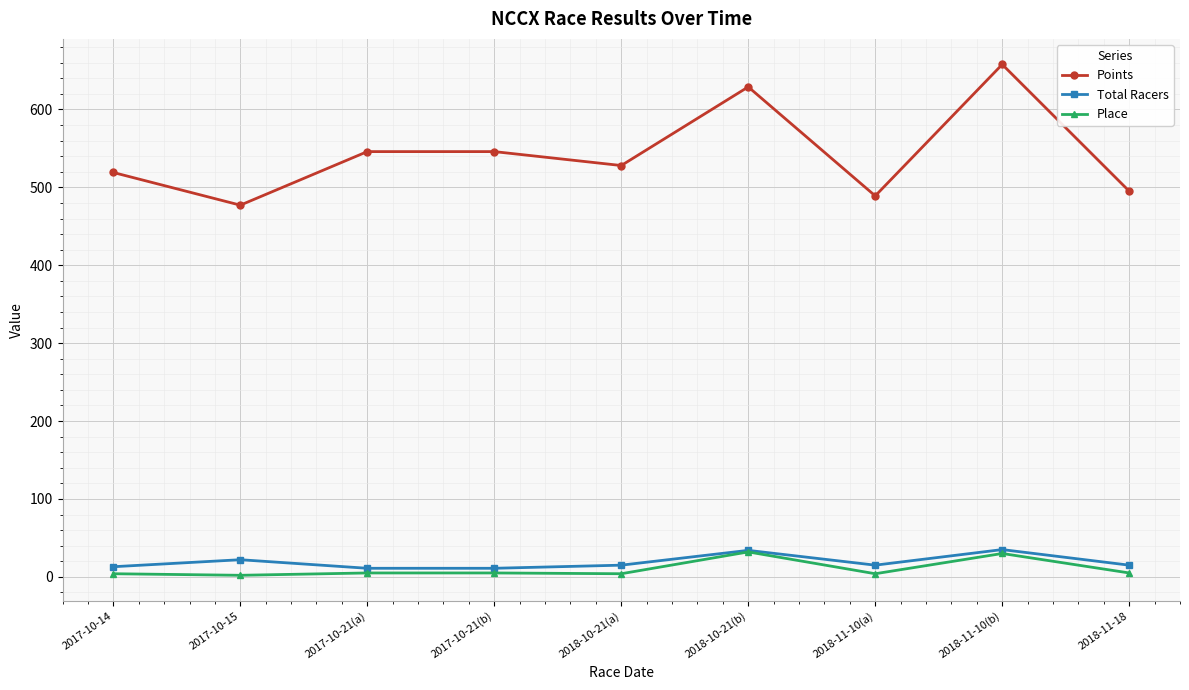

Is this an area chart (filled region under the line)?

No